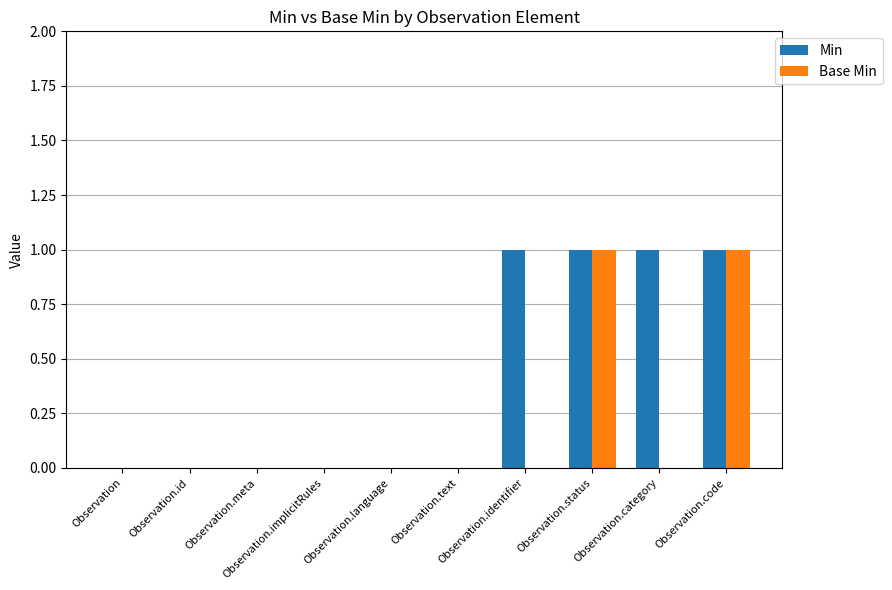

Reading left to right, extract all data points from this chart.

Min: Observation=0	Observation.id=0	Observation.meta=0	Observation.implicitRules=0	Observation.language=0	Observation.text=0	Observation.identifier=1	Observation.status=1	Observation.category=1	Observation.code=1
Base Min: Observation=0	Observation.id=0	Observation.meta=0	Observation.implicitRules=0	Observation.language=0	Observation.text=0	Observation.identifier=0	Observation.status=1	Observation.category=0	Observation.code=1